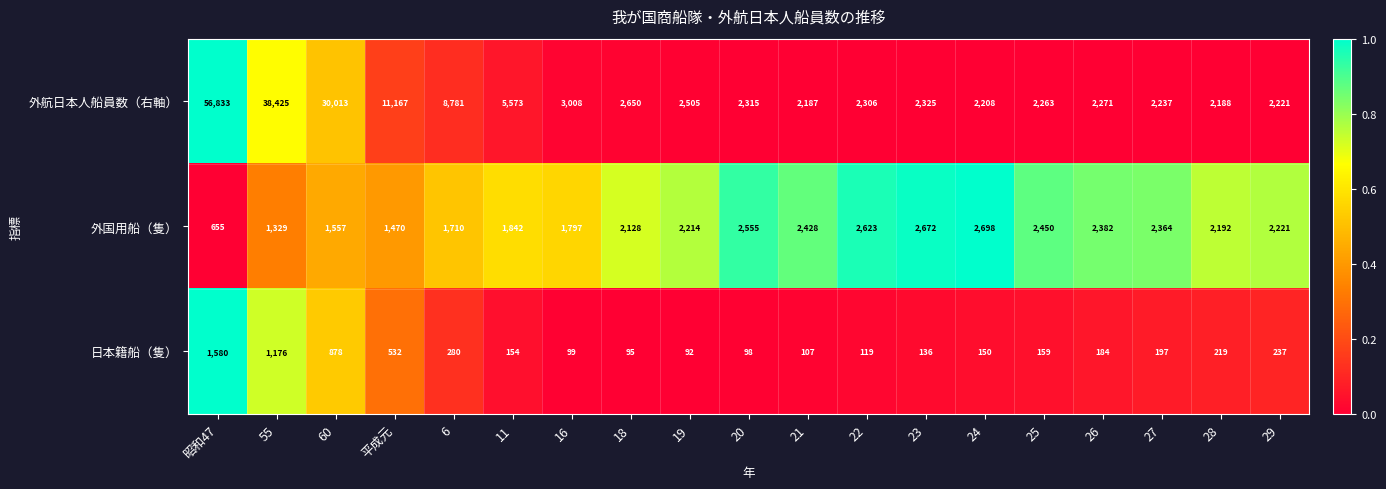

At which category is the sum across all series the highest?

昭和47